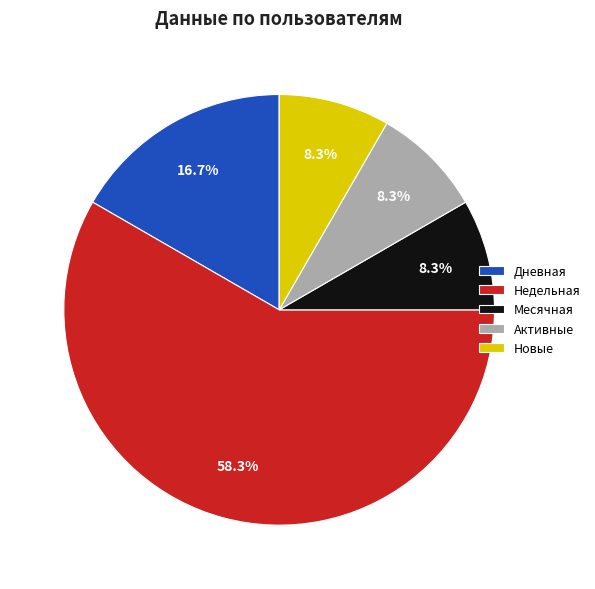

How many segments does this pie chart have?

5